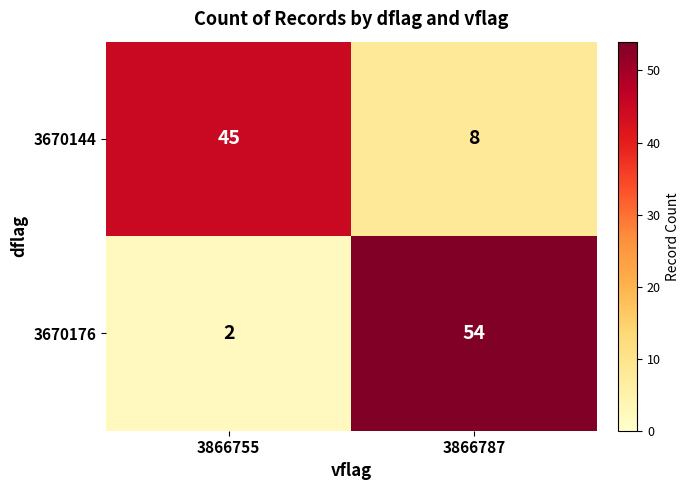

What is the sum of the 3670144 values at 3866755 and 3866787?

53